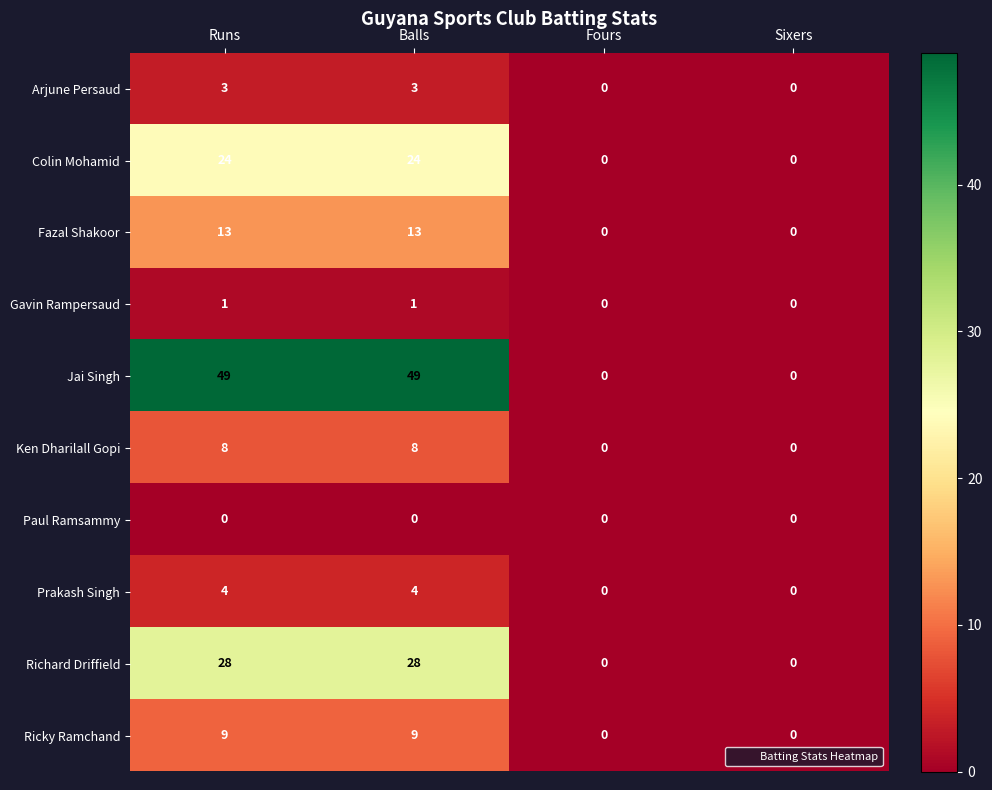

What is the difference between the Richard Driffield values at Balls and Fours?

28